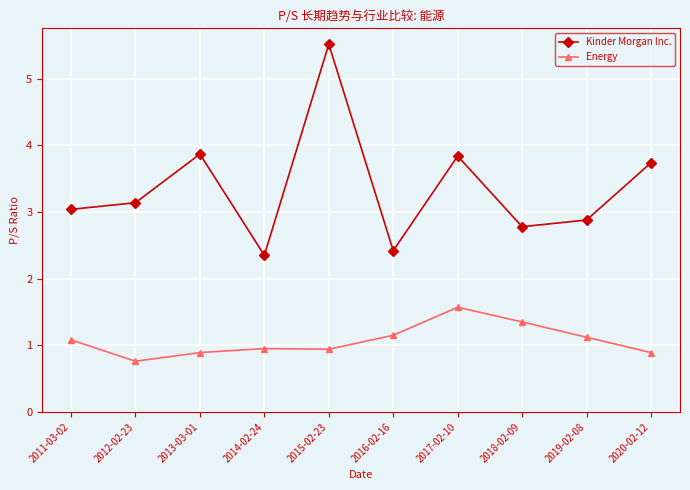

Rank the series at 2013-03-01 from lowest to highest value.

Energy, Kinder Morgan Inc.